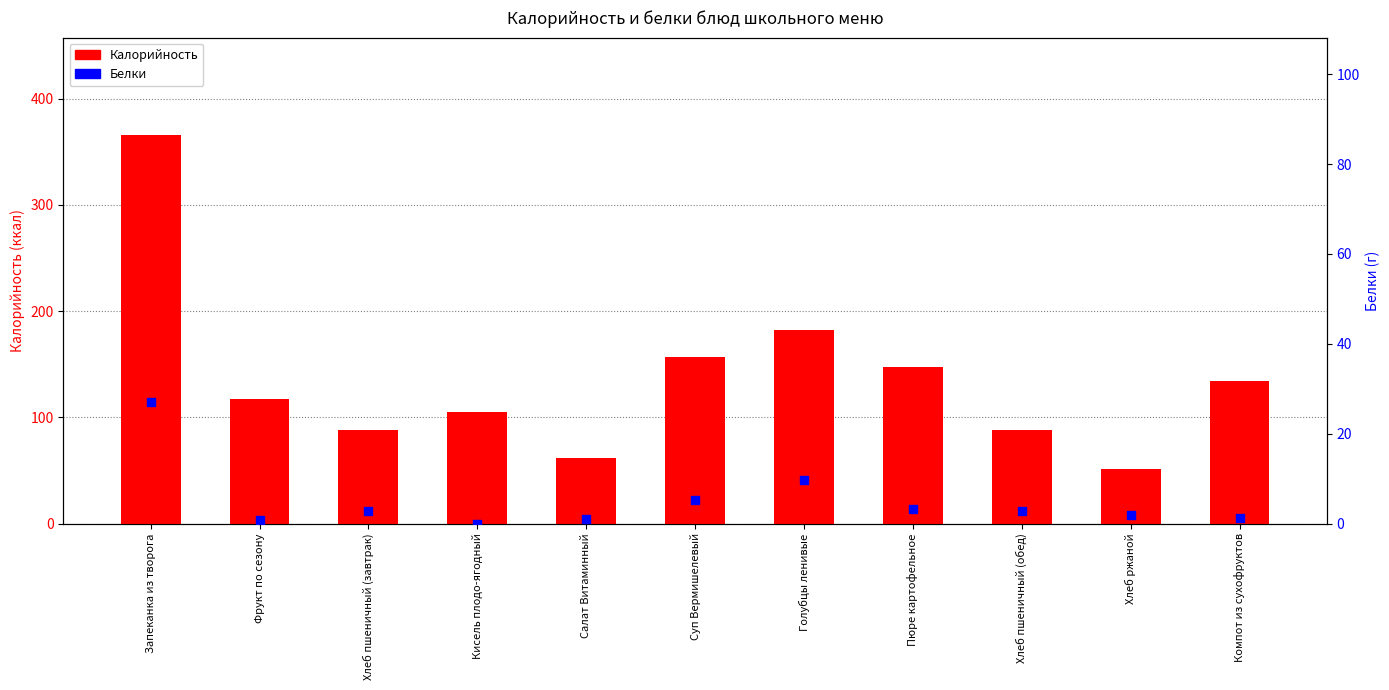

Is the value of Белки at Хлеб пшеничный (обед) greater than the value of Калорийность at Компот из сухофруктов?

No